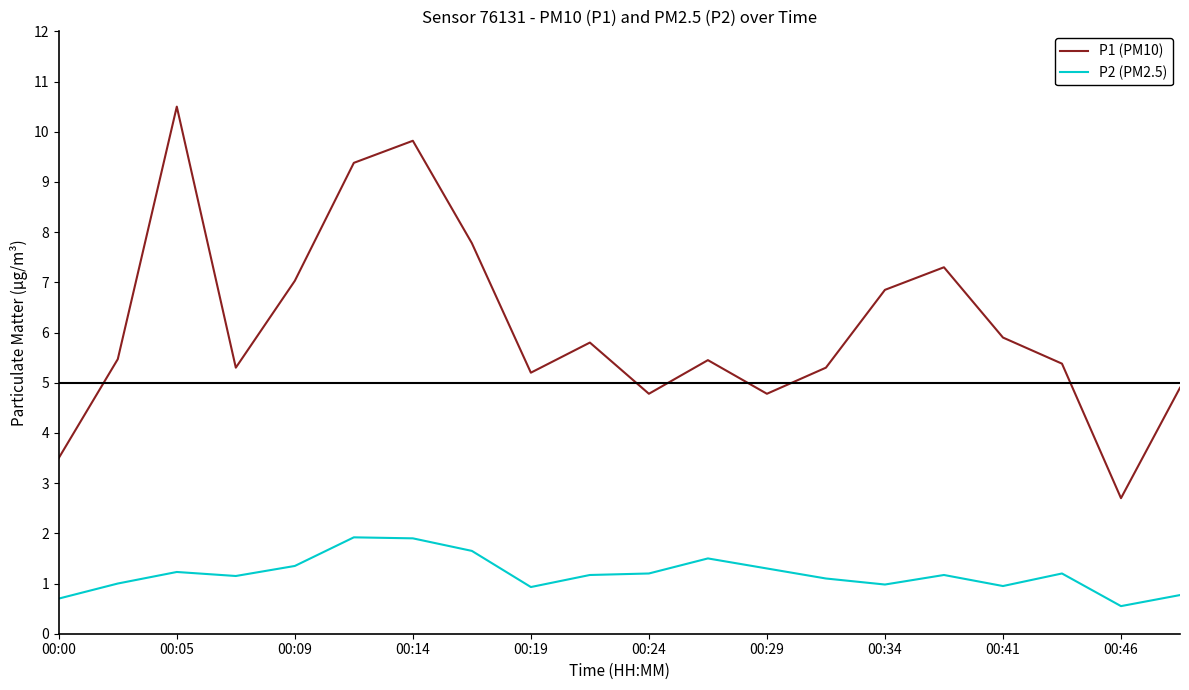

How many values in the P1 (PM10) series are below 5?

5